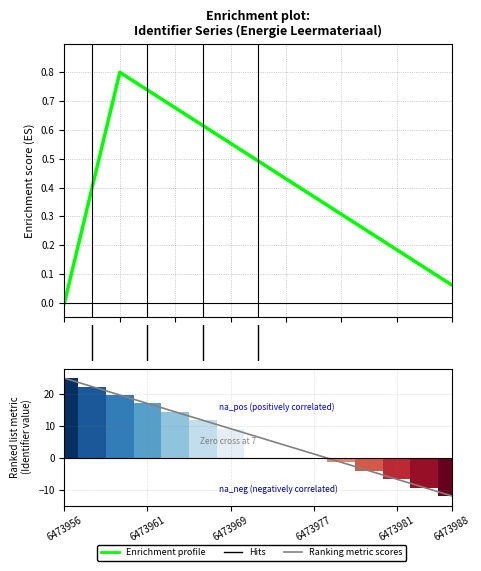

How many values are above zero?

10